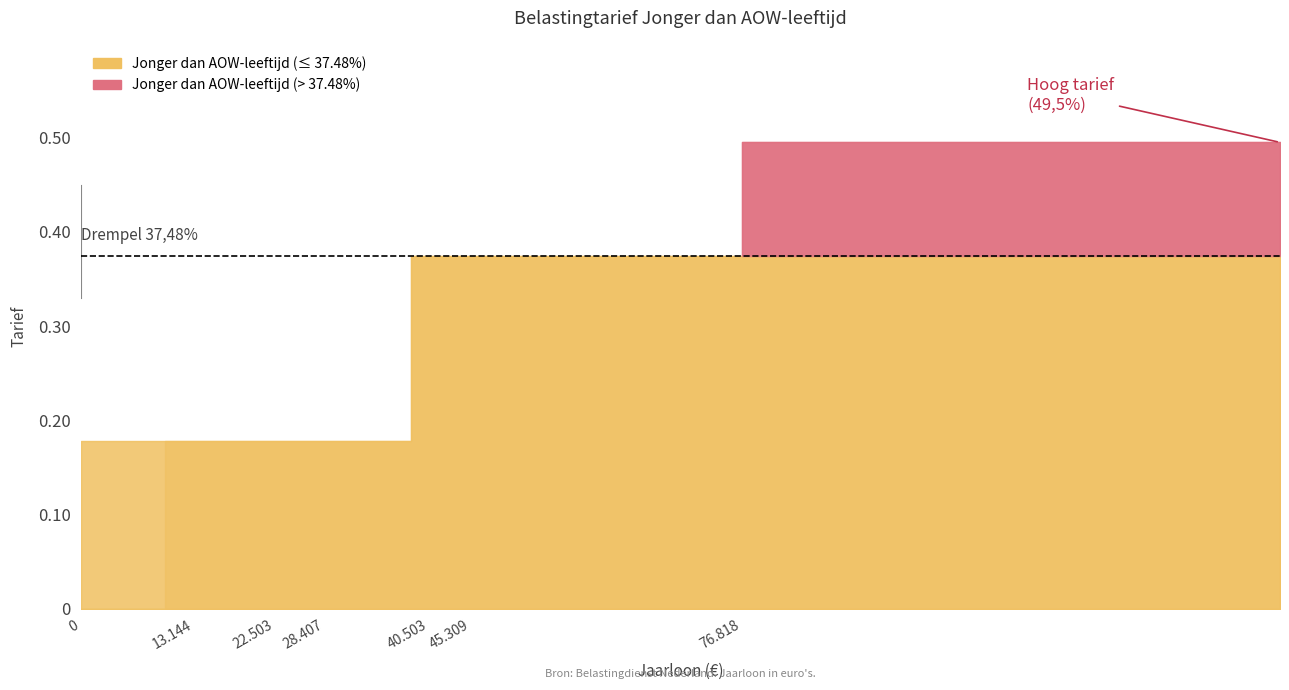

True or false: zonder loonheffingskorting has more than 0 points higher than both neighbors.

False